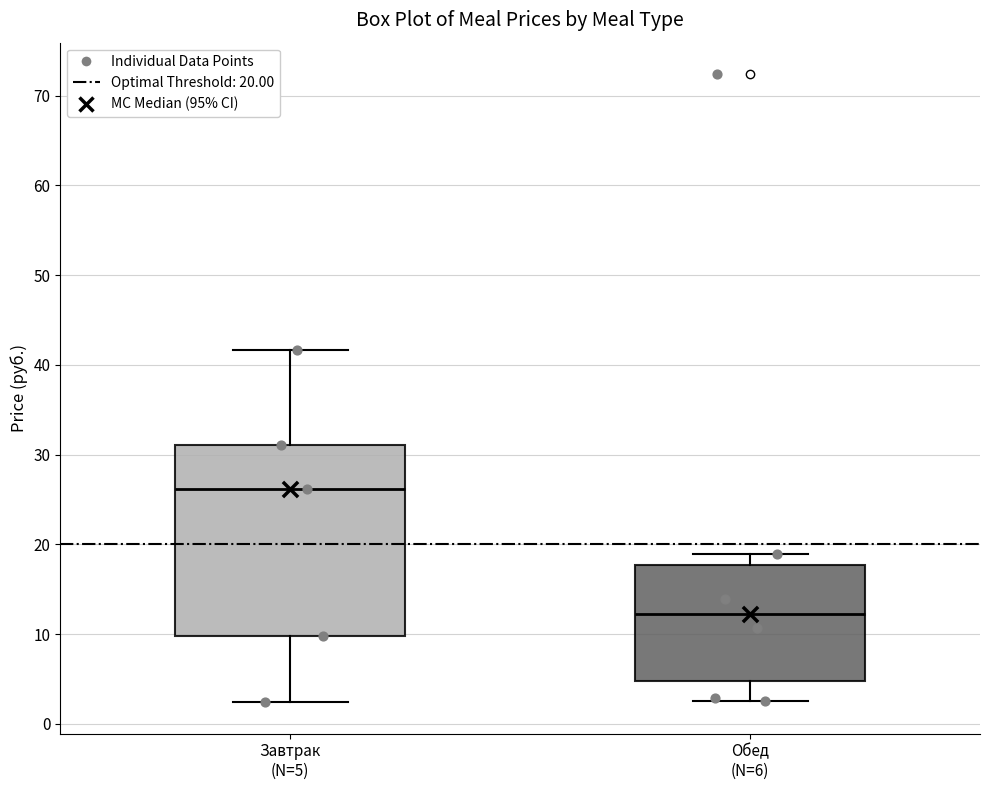

Comparing the boxes themselves (not the whiskers), which one is the tallest?

Завтрак (N=5)